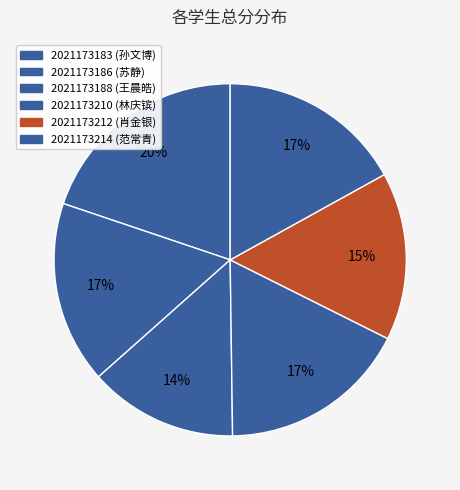

How many slices are in this pie chart?

6